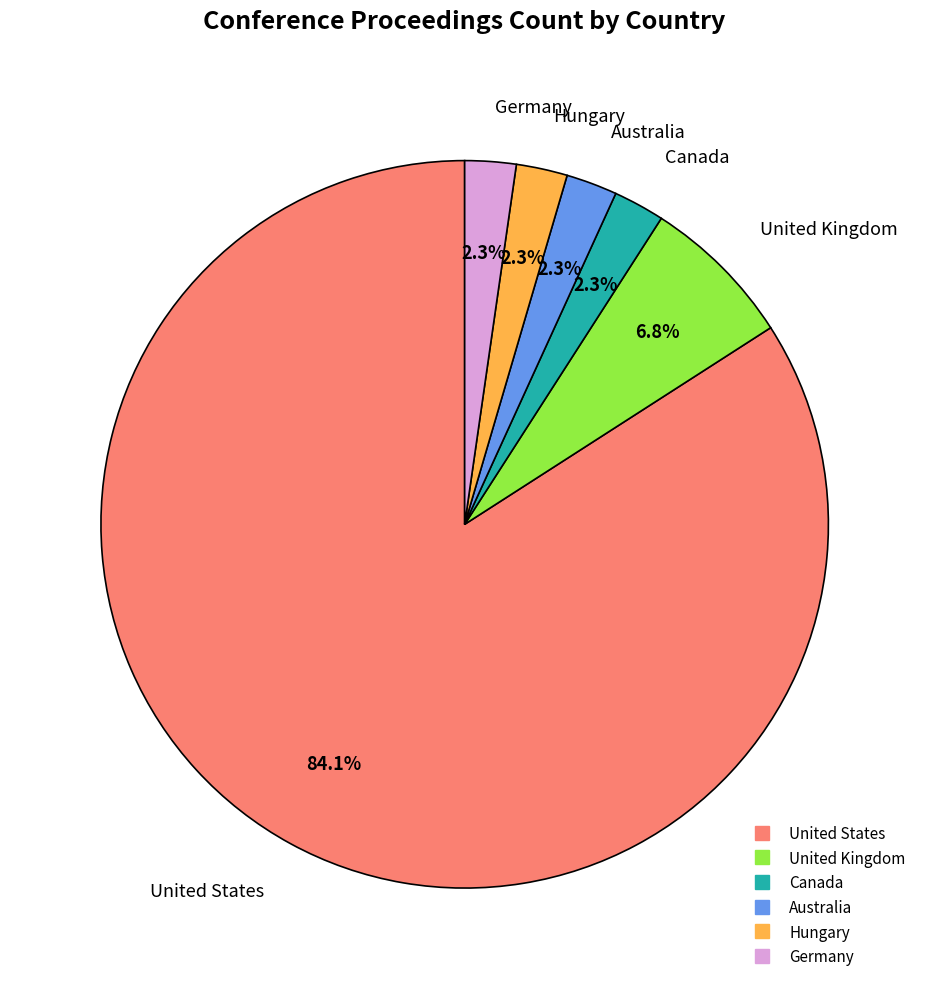

Do Hungary and Germany together represent more than half of the pie?

No